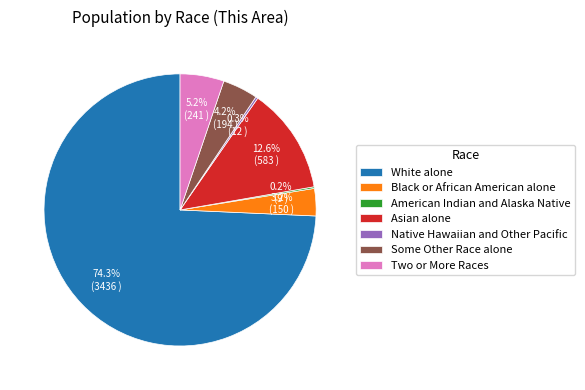

What percentage is NOT represented by Some Other Race alone?

95.8%